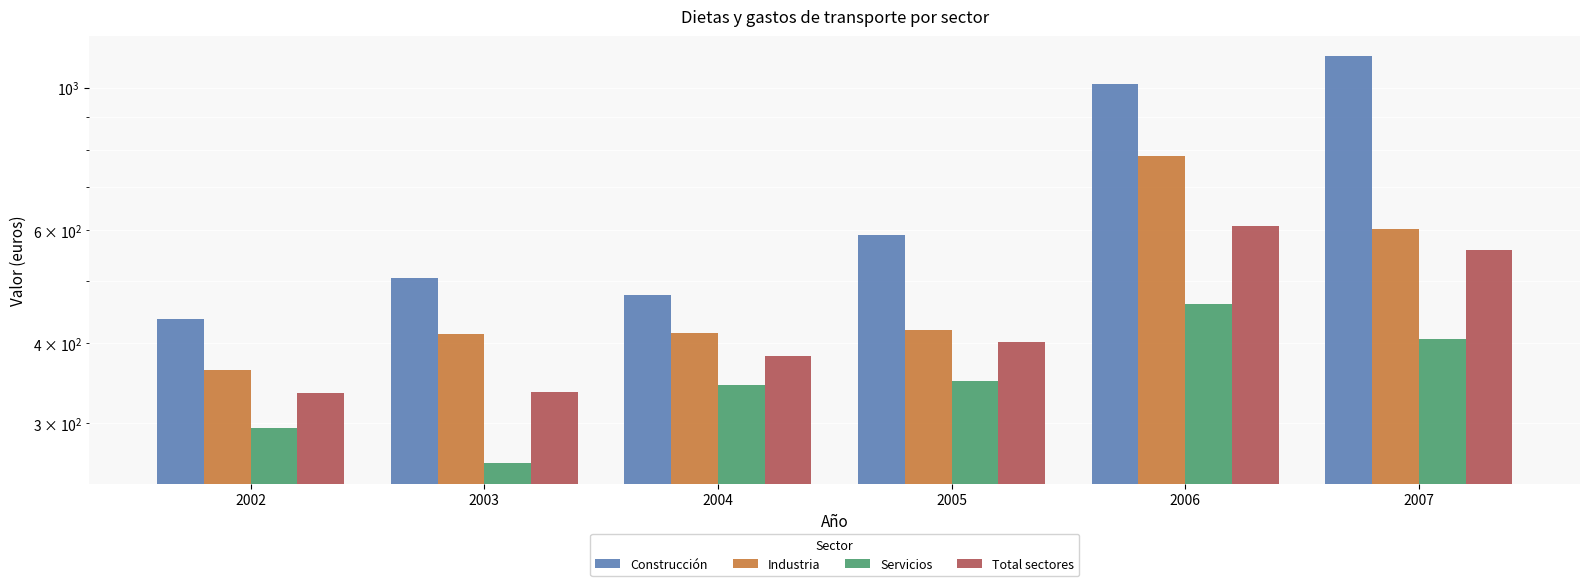

The Total sectores series shows 137.8 at 2002. True or false?

False